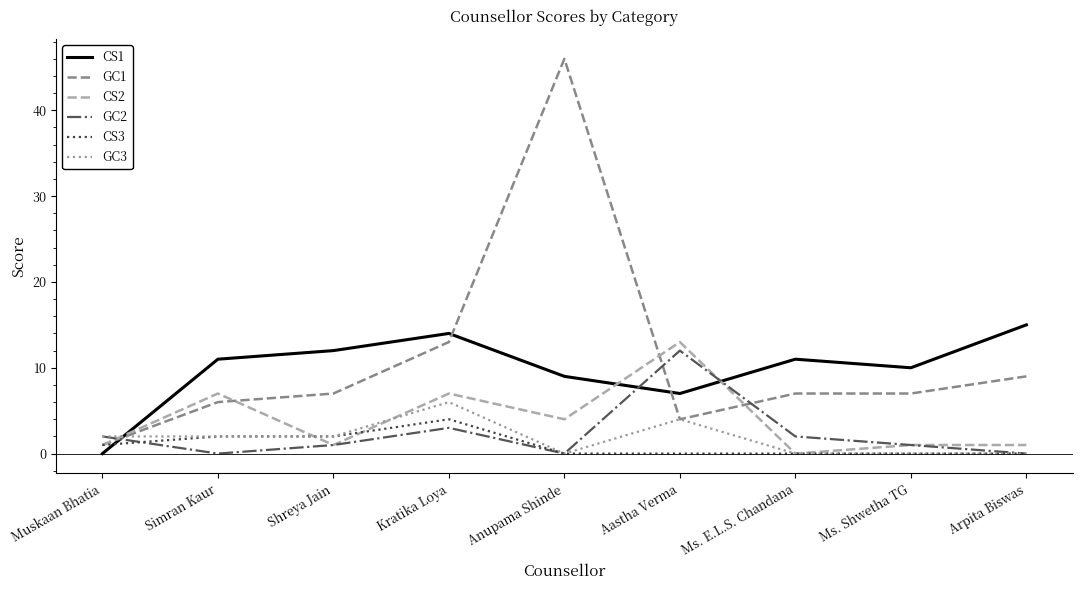

At how many categories does at least one series exceed 40?

1